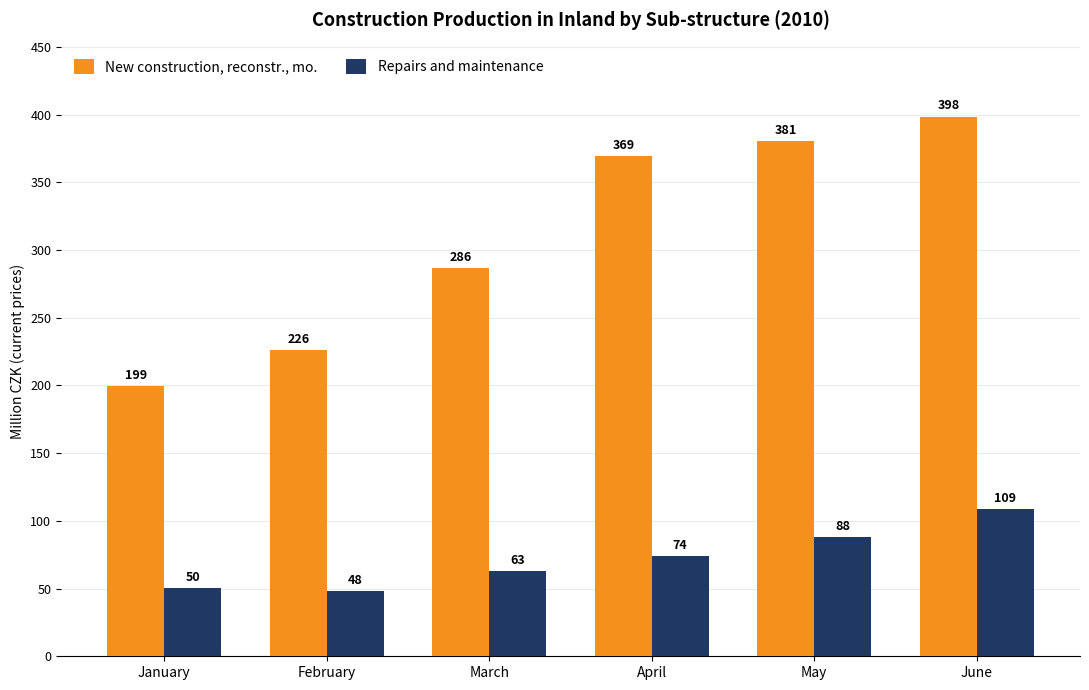

How many series are shown in this chart?

2